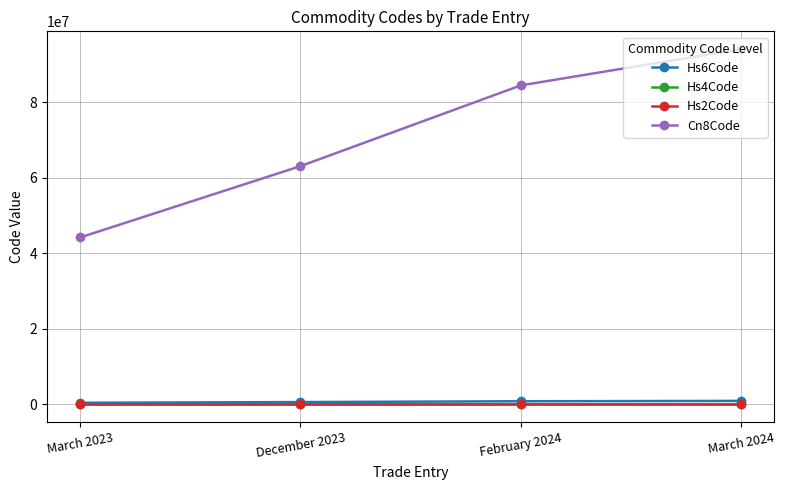

What is the difference between the highest and lowest values at March 2023?

44188856